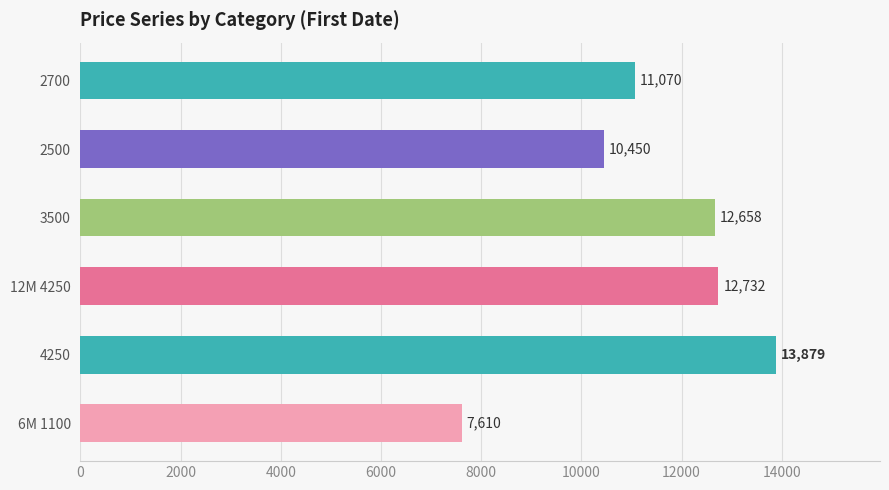

Are the bars grouped side by side (vs. stacked)?

No